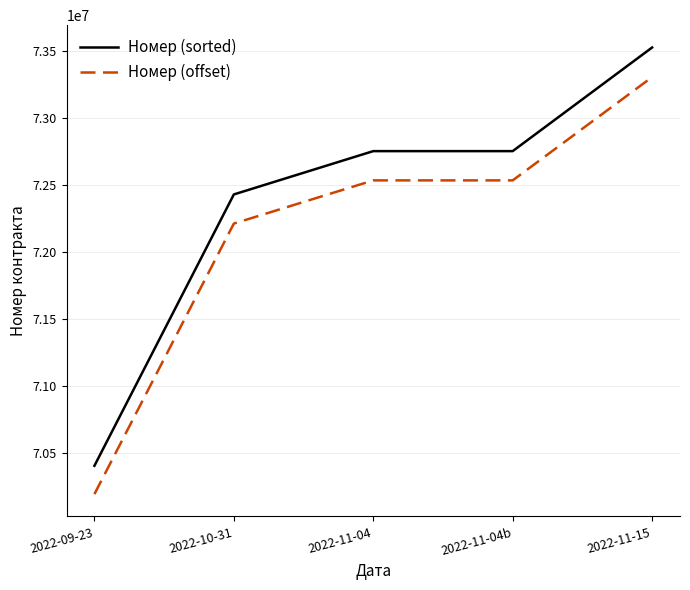

Between 2022-09-23 and 2022-11-04, which series saw the biggest shift?

Номер (sorted)